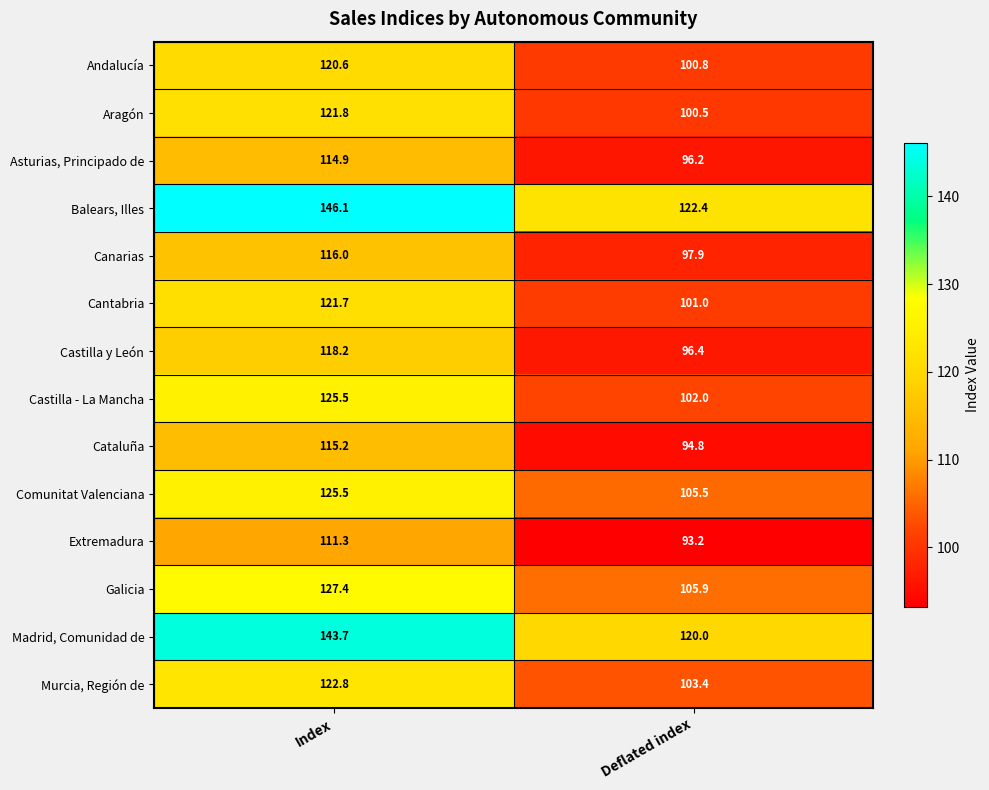

Is it true that Andalucía equals 32.2 at Index?

False